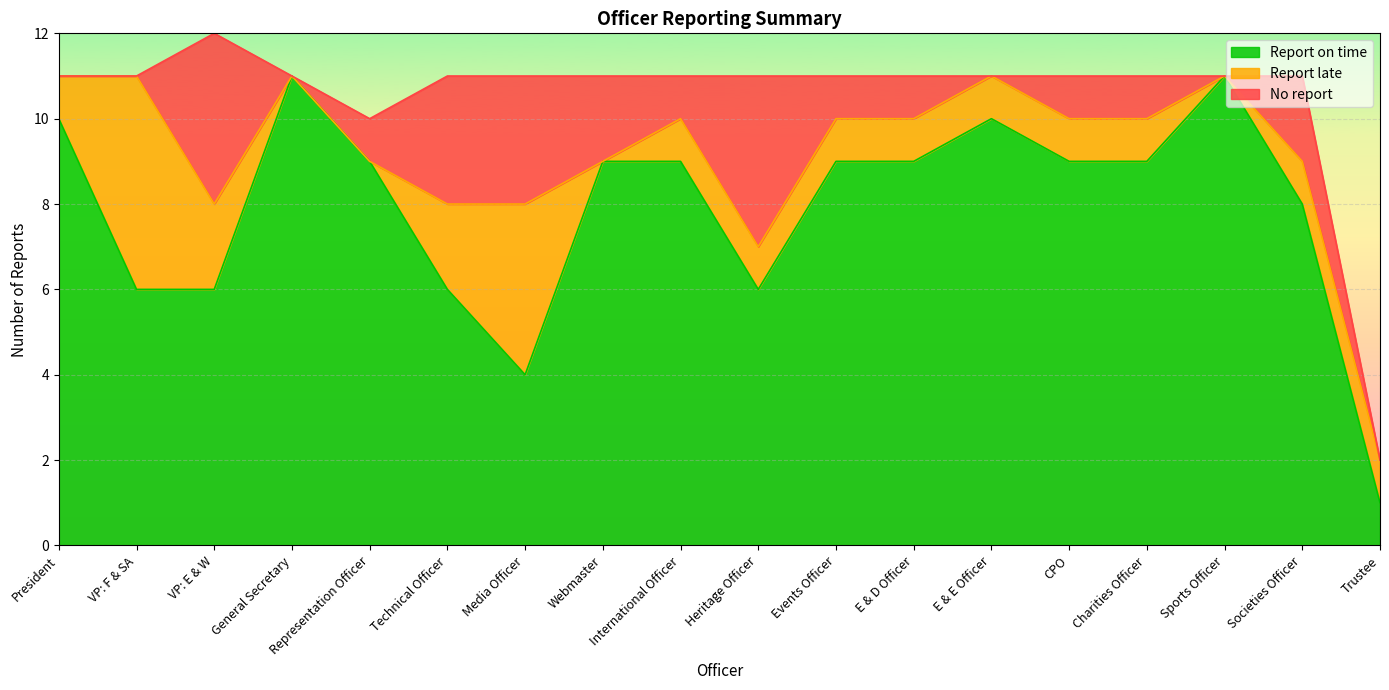

Reading left to right, transcribe all the data shown in this chart.

Report on time: 10	6	6	11	9	6	4	9	9	6	9	9	10	9	9	11	8	1
Report late: 1	5	2	0	0	2	4	0	1	1	1	1	1	1	1	0	1	1
No report: 0	0	4	0	1	3	3	2	1	4	1	1	0	1	1	0	2	0